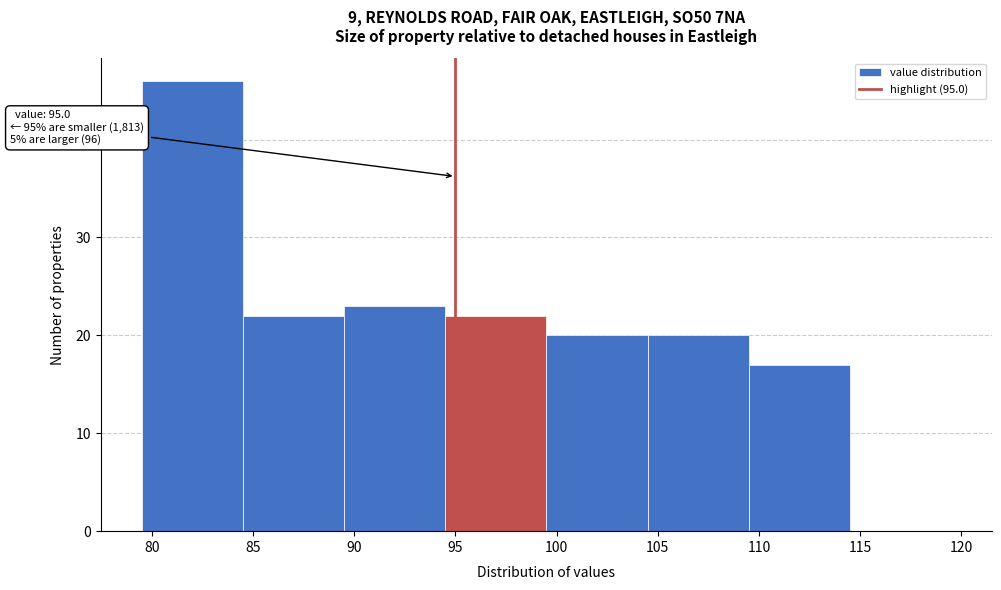

Over which range of the x-axis is the bar tallest?

79.5 to 84.5